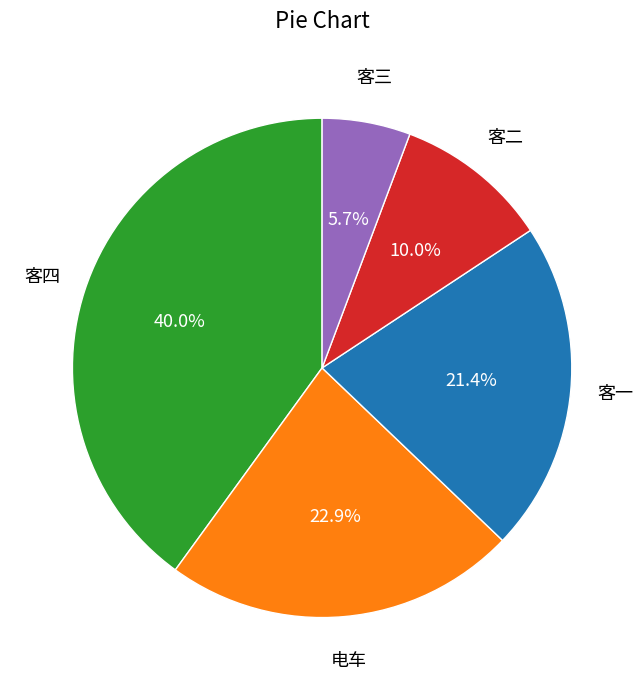

Does any single category account for the majority?

No